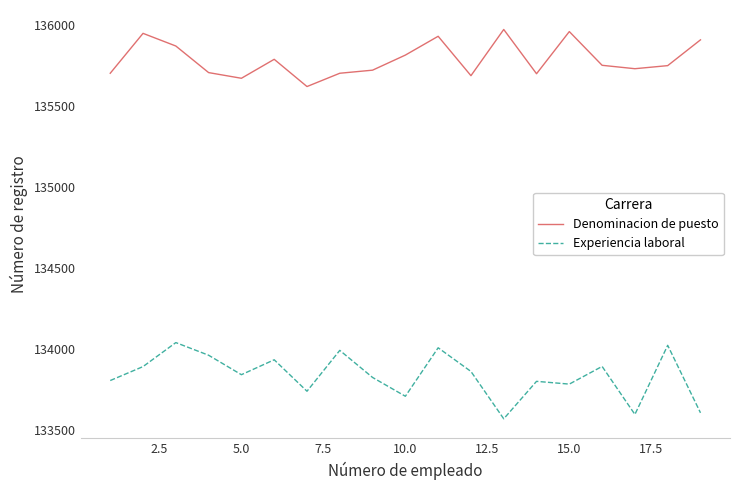

What is the highest value of the Denominacion de puesto series?

135972